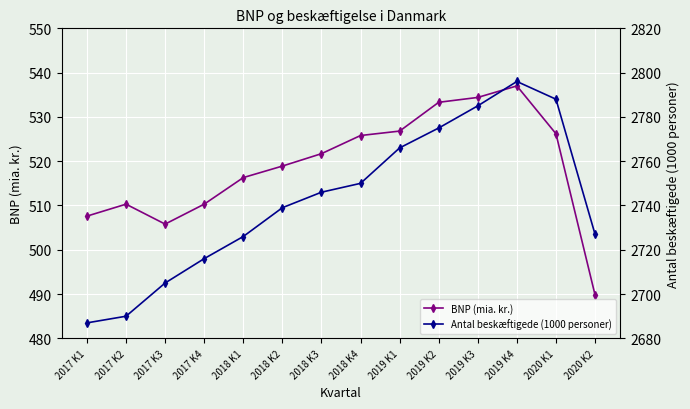

True or false: BNP (mia. kr.) has a value of 510.3 at 2017 K2.

True